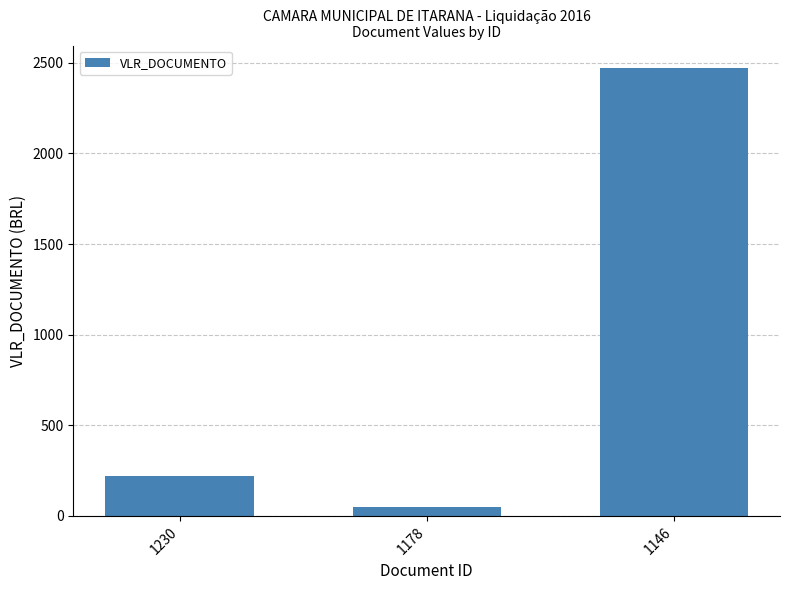

What is the ratio of the value at 1230 to the value at 1146?

0.1